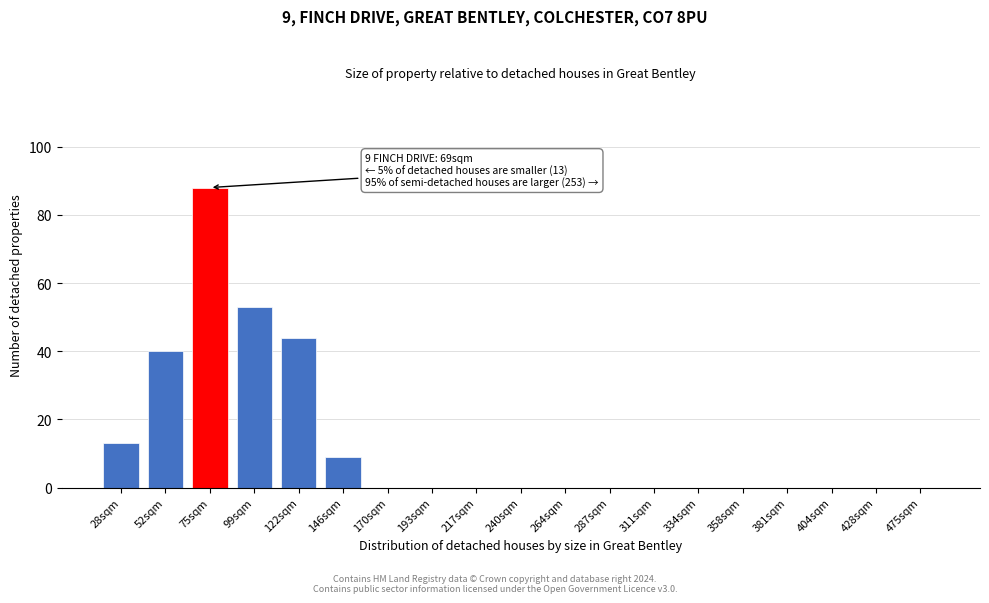

Reading left to right, what are all the values shown in this chart?

28sqm=13	52sqm=40	75sqm=88	99sqm=53	122sqm=44	146sqm=9	170sqm=0	193sqm=0	217sqm=0	240sqm=0	264sqm=0	287sqm=0	311sqm=0	334sqm=0	358sqm=0	381sqm=0	404sqm=0	428sqm=0	475sqm=0